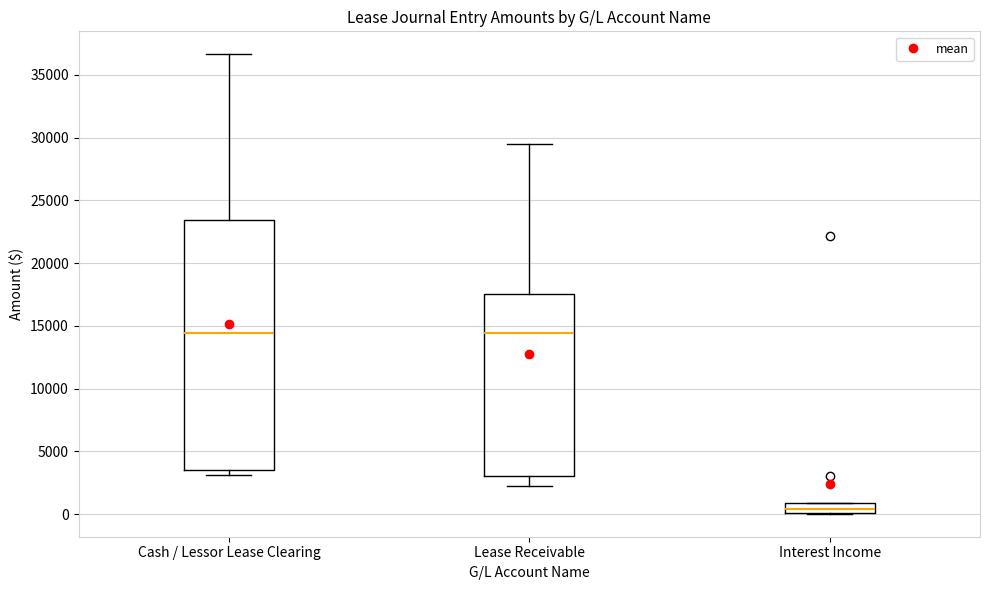

Where does the median line of the box for Interest Income sit on the y-axis? The values are not printed on the chart, so give them approximately, as read against the axis.

500